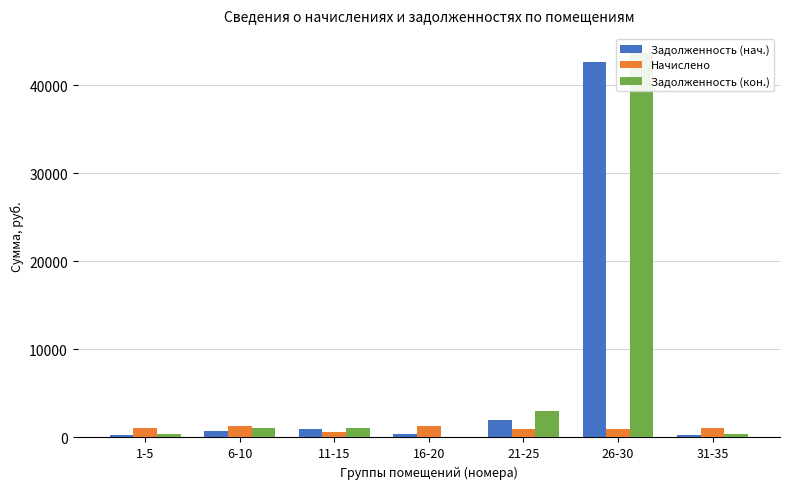

What is the maximum value for Начислено?

1279.3